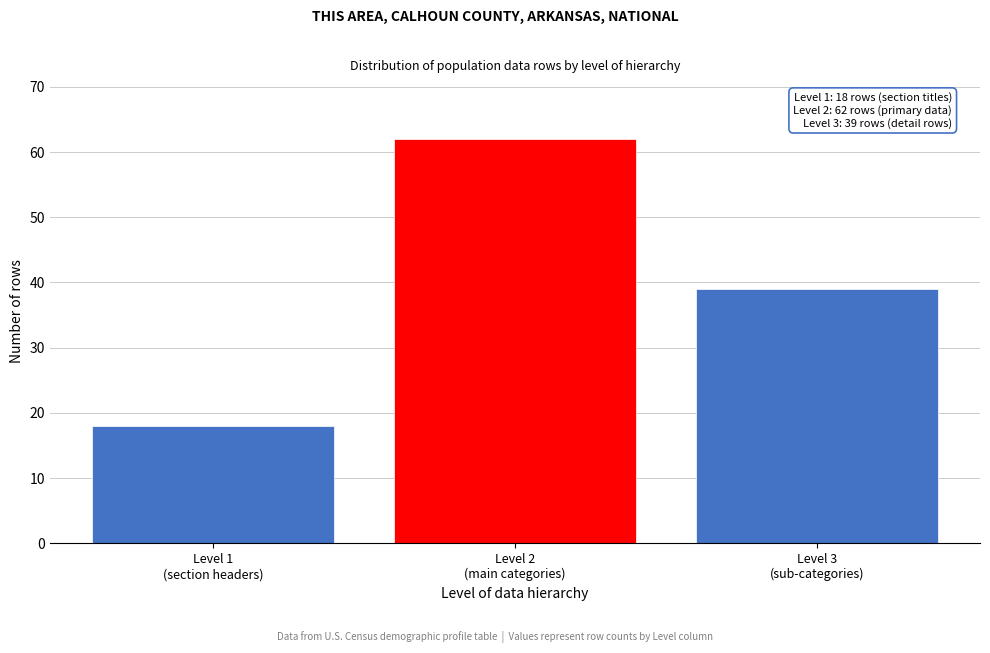

Reading right to left, list all the values displayed in this chart.

39	62	18